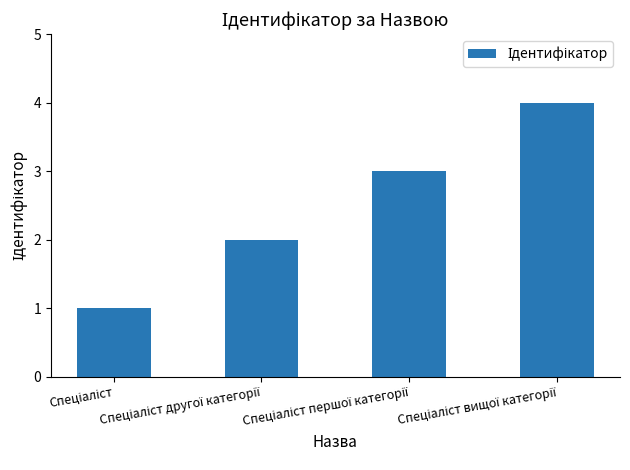

What is the maximum value shown in the chart?

4